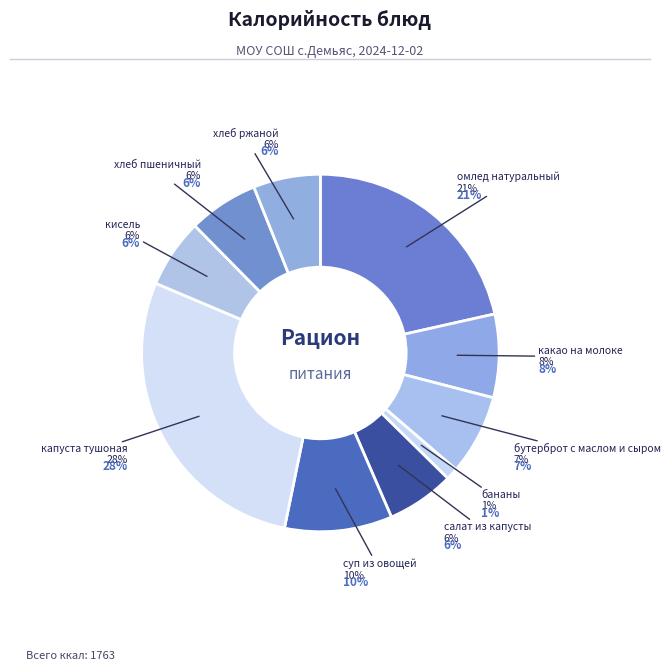

To the nearest percent, what is the average slice percentage?

10%